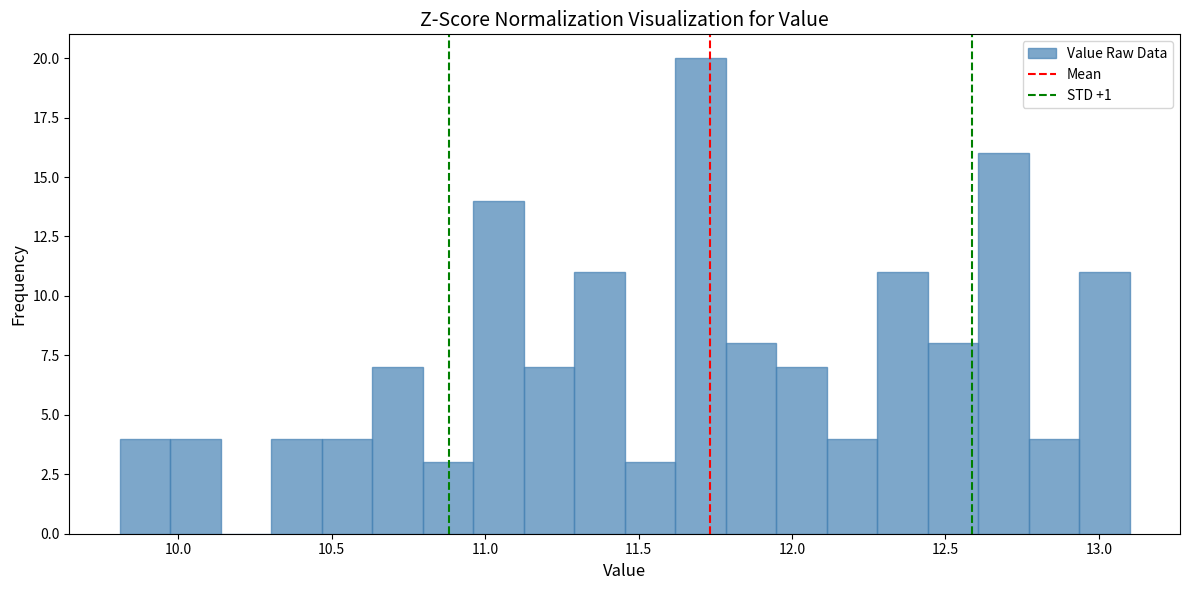

Read against the x-axis, roughly where is the centre of the tallest bar?

11.70